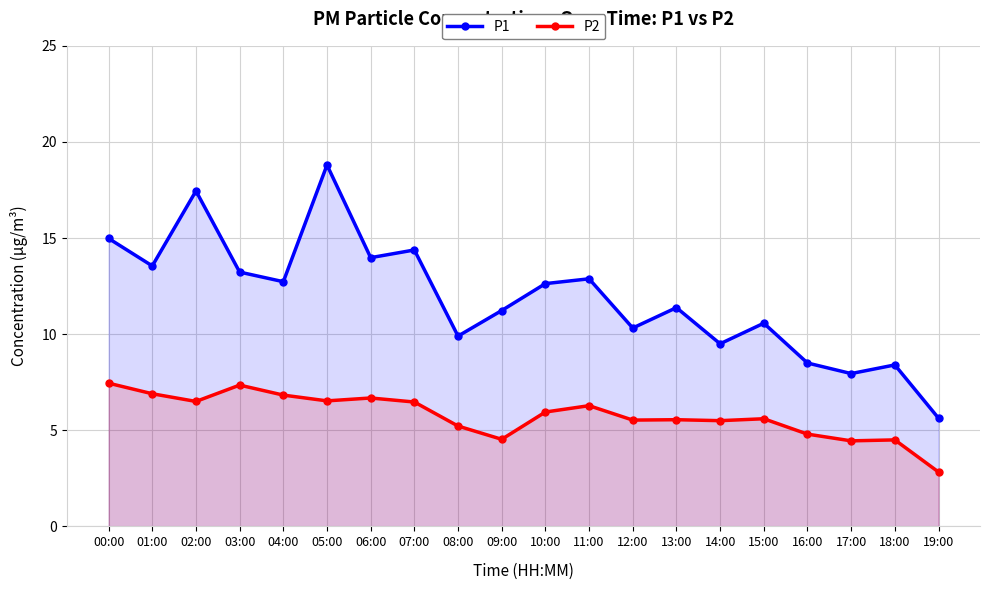

Where is the first local maximum for P2?

03:00